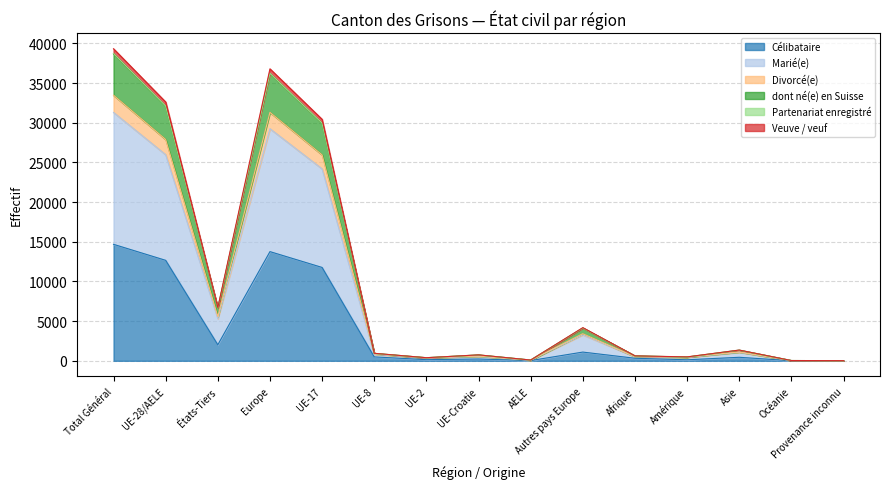

Does the chart have visible grid lines?

Yes